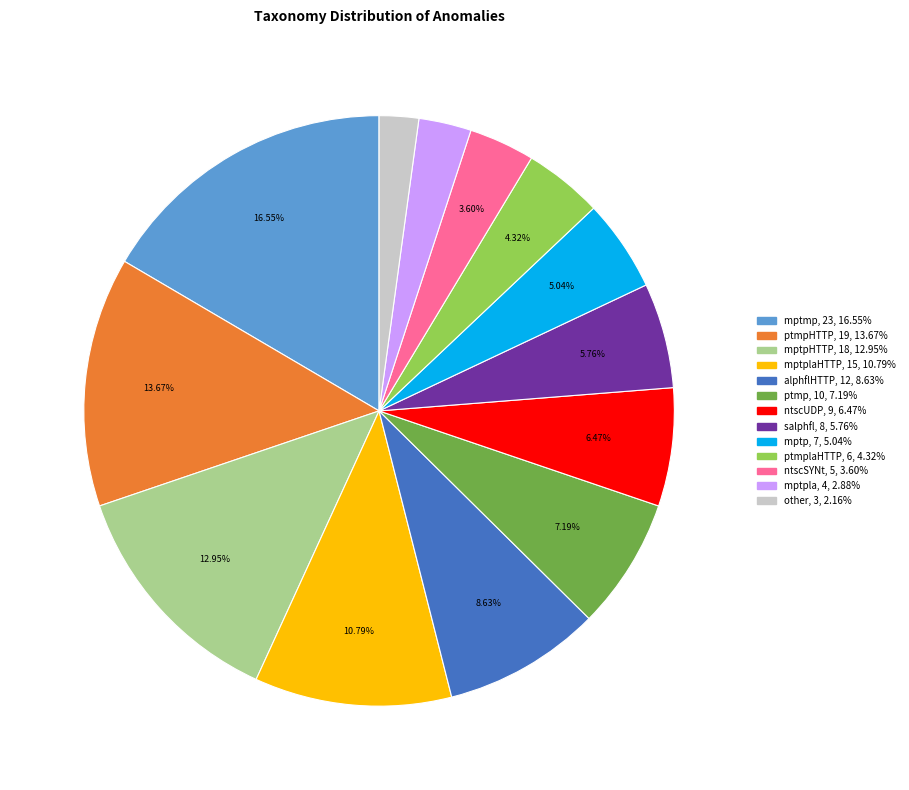

Is there a majority slice in this chart?

No